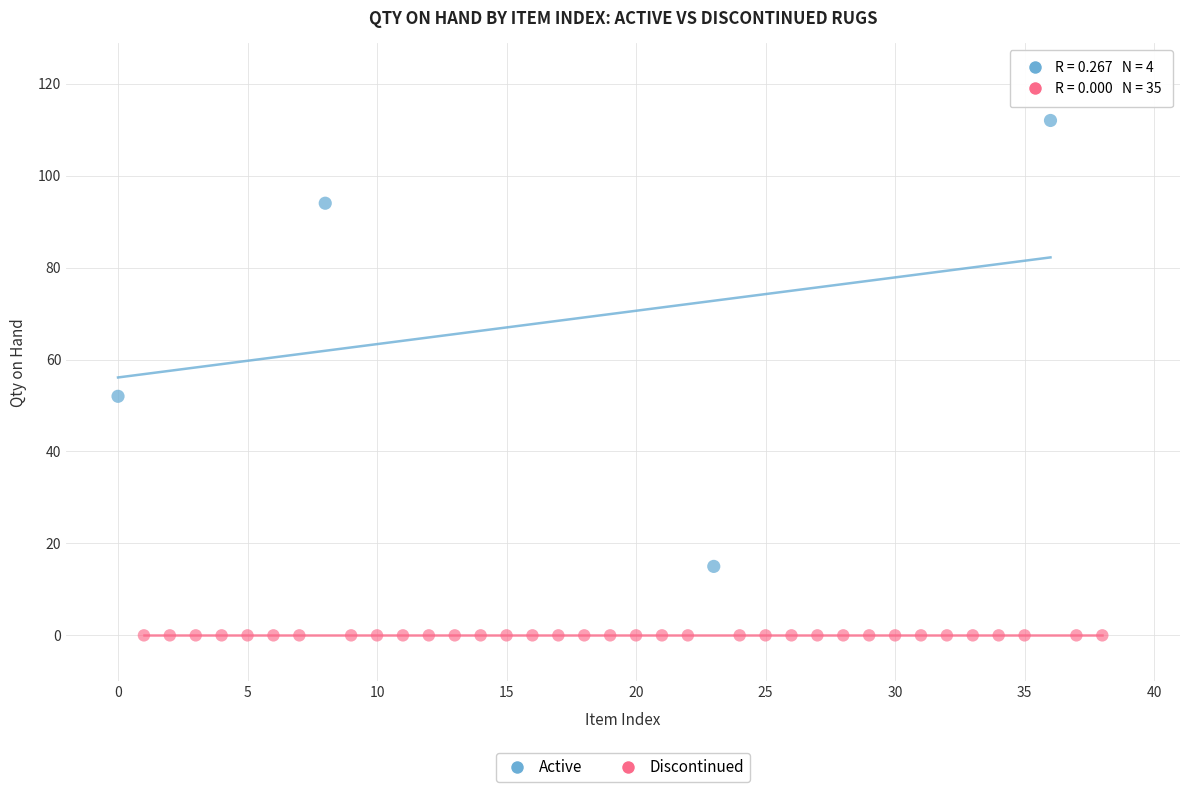

Which series contains the lowest Y value?

Discontinued